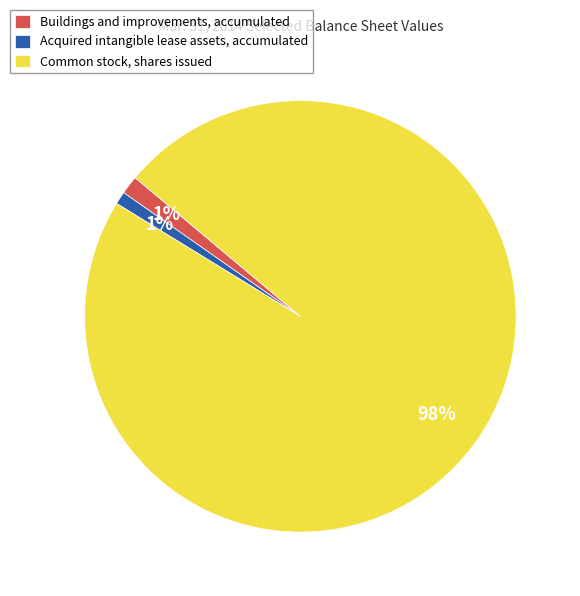

Do Acquired intangible lease assets, accumulated and Buildings and improvements, accumulated together represent more than half of the pie?

No